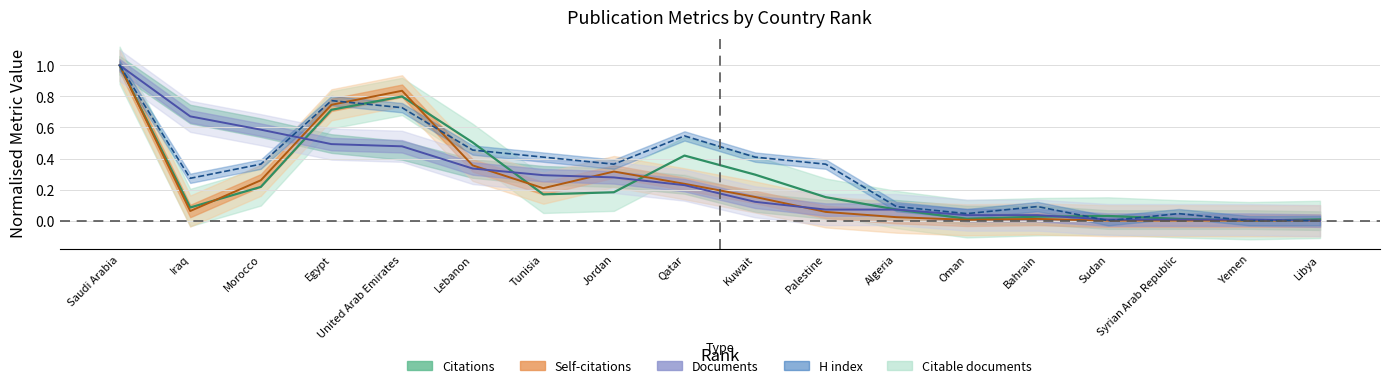

Where is the first local minimum for Self-citations?

Iraq